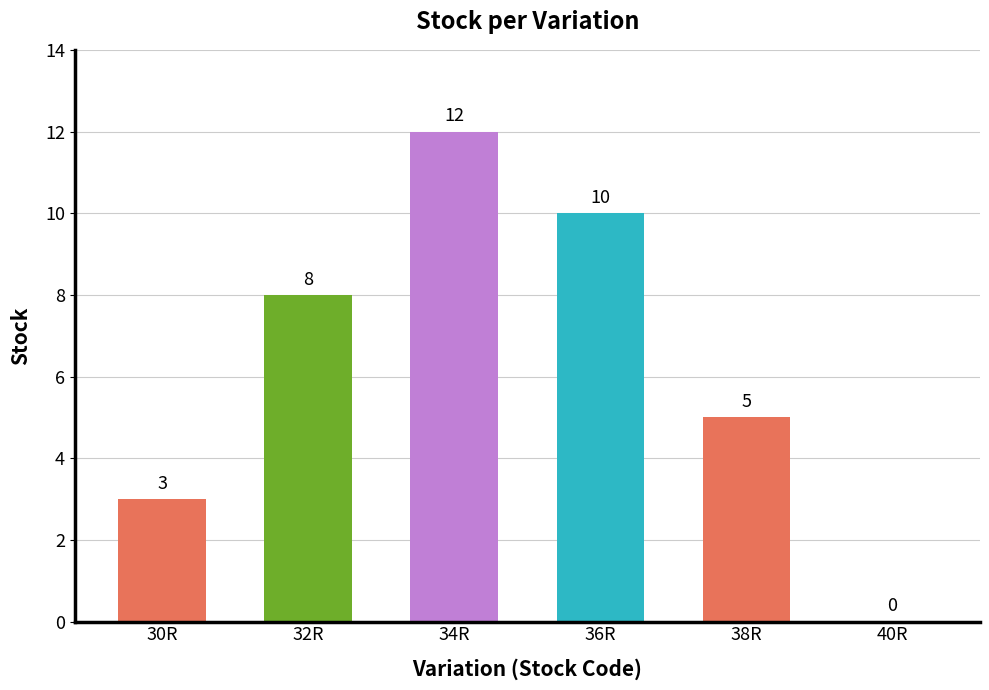

Does the chart contain stacked bars?

No